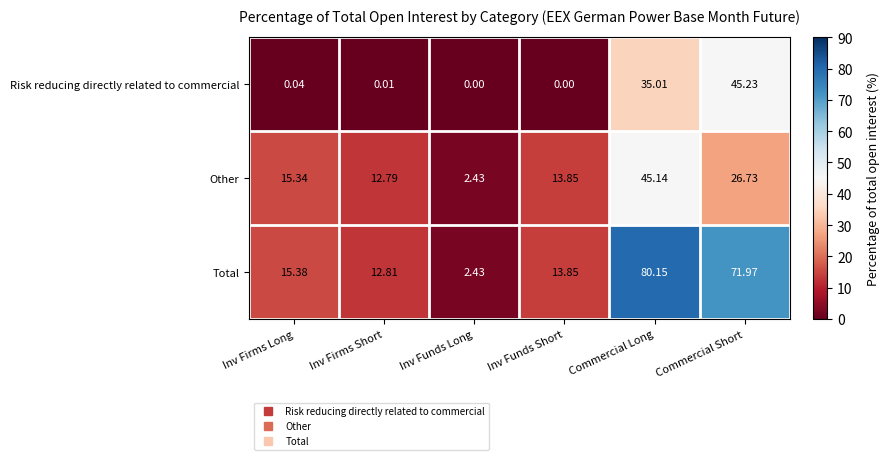

What is the total value across all series at Inv Funds Short?

27.7